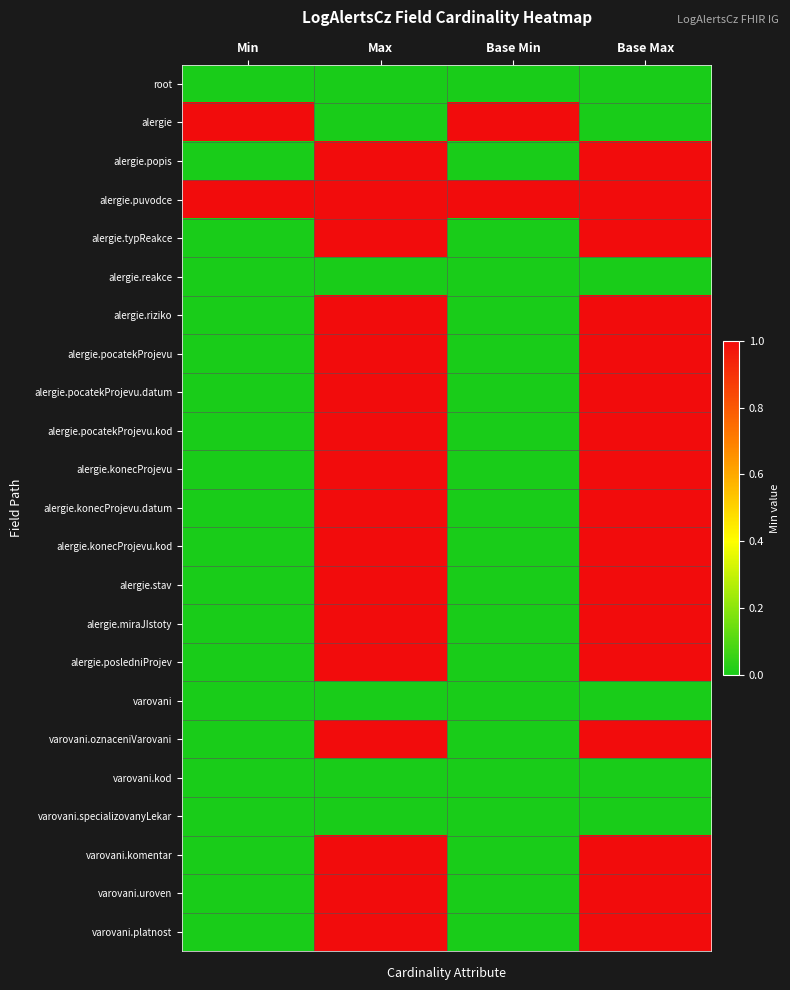

At how many categories does at least one series exceed 0?

4